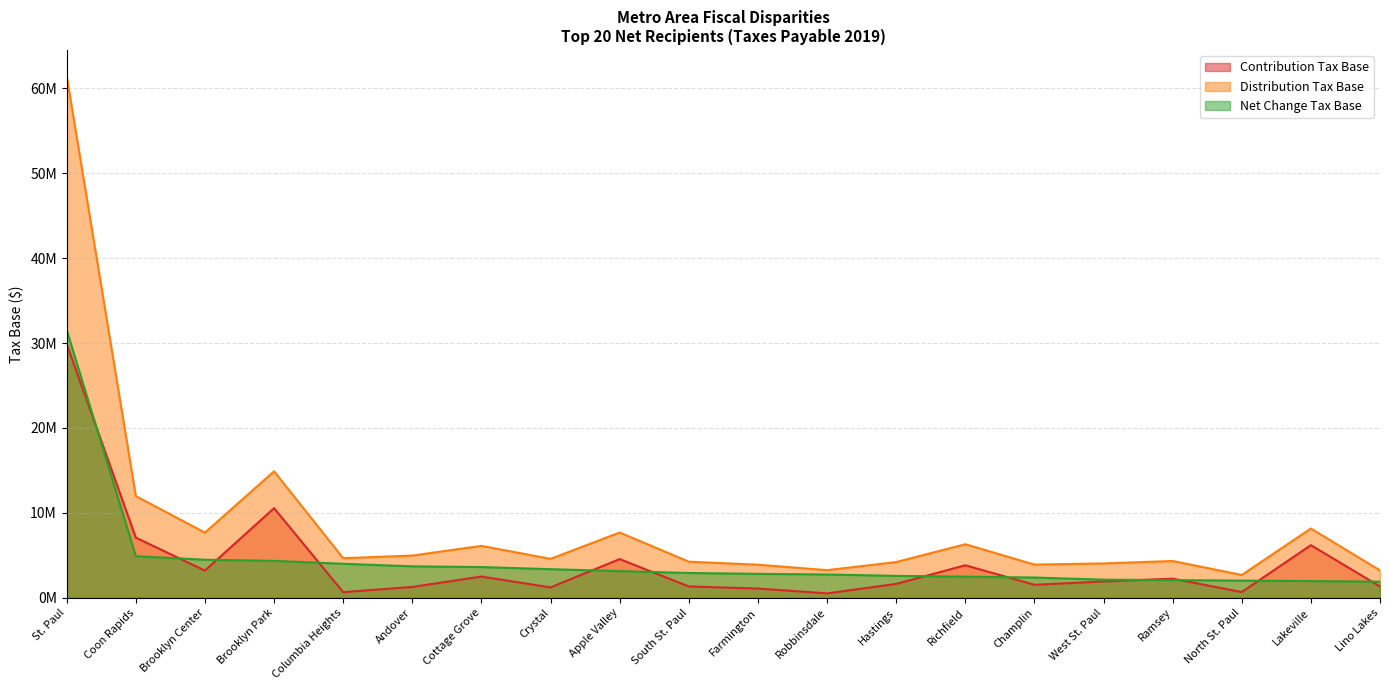

The Distribution Tax Base series shows 3244250 at Robbinsdale. True or false?

True